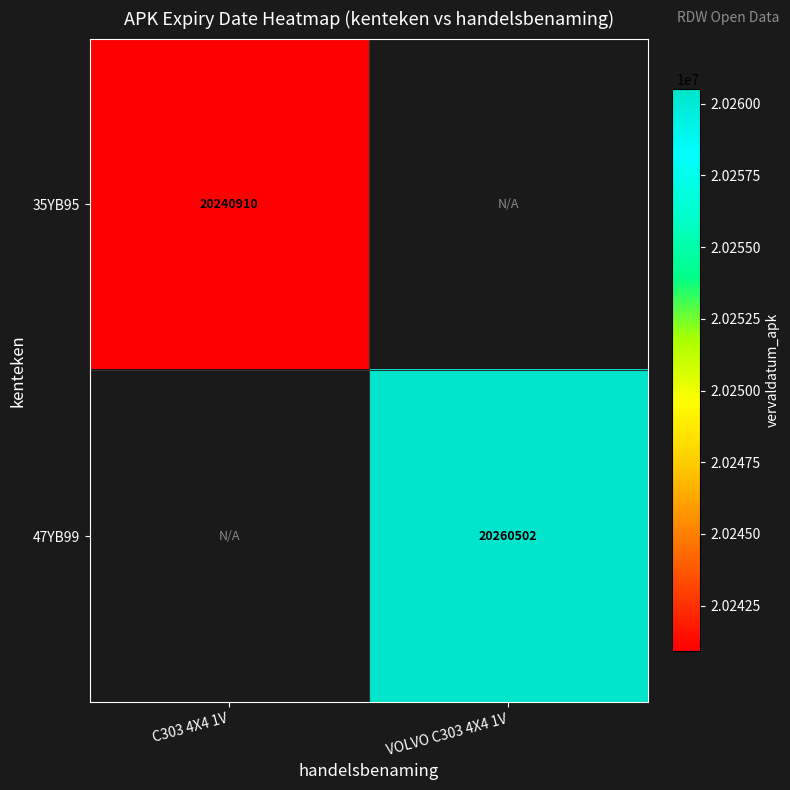

Which has a higher value, VOLVO C303 4X4 1V or C303 4X4 1V?

C303 4X4 1V